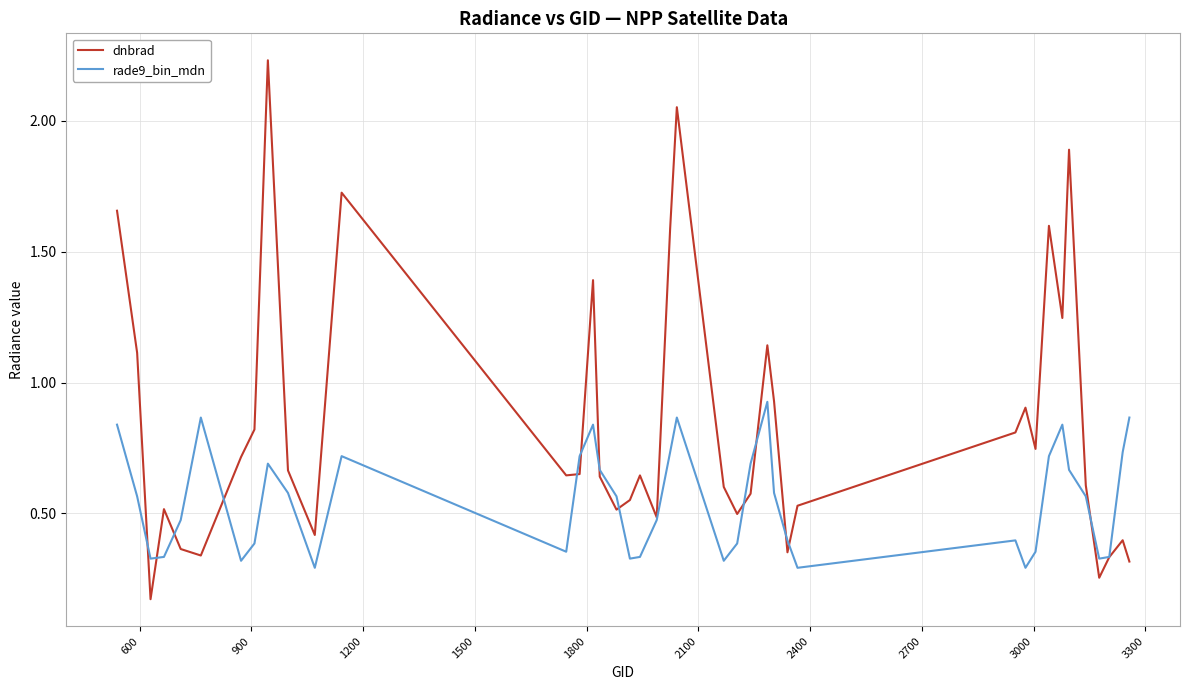

Which series has the largest range (max minus min)?

dnbrad